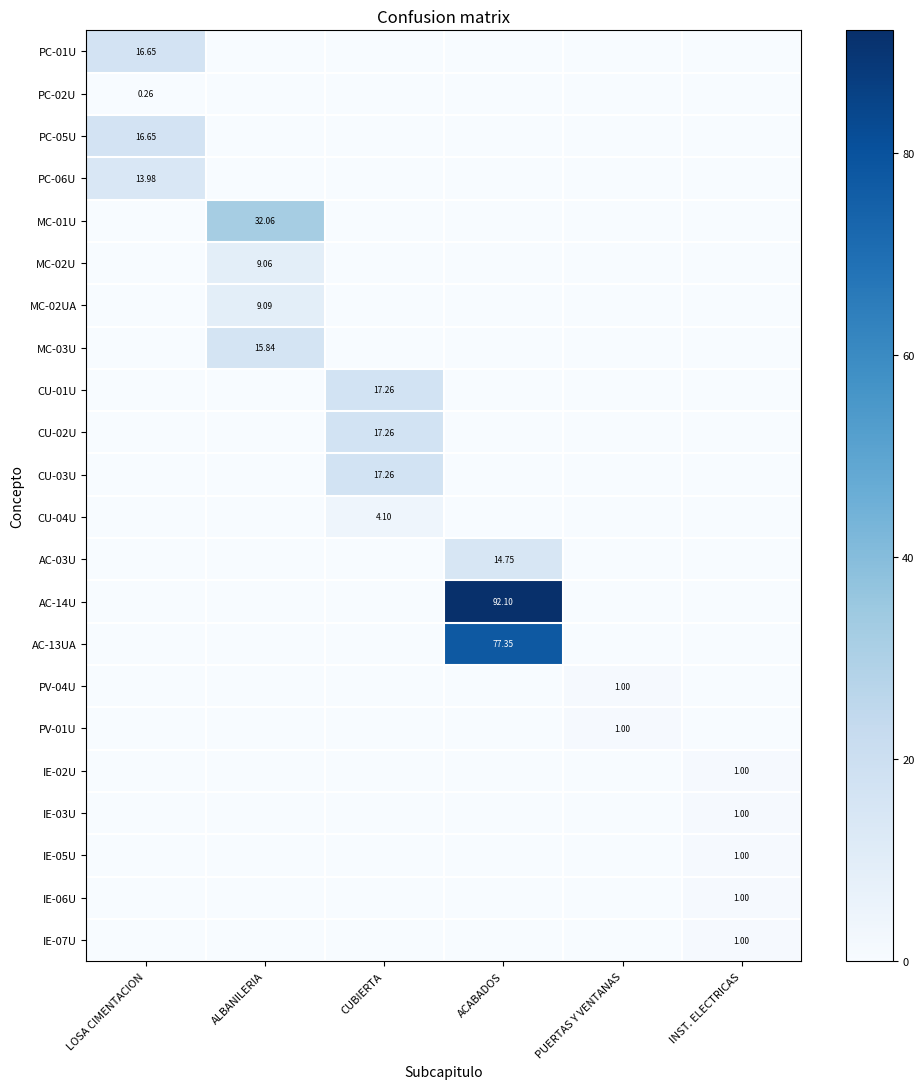

List the series in order of their peak value, highest first.

AC-14U, AC-13UA, MC-01U, CU-01U, CU-02U, CU-03U, PC-01U, PC-05U, MC-03U, AC-03U, PC-06U, MC-02UA, MC-02U, CU-04U, PV-04U, PV-01U, IE-02U, IE-03U, IE-05U, IE-06U, IE-07U, PC-02U